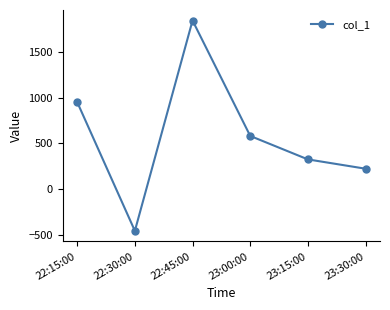

List the labels in order of value, smallest first.

22:30:00, 23:30:00, 23:15:00, 23:00:00, 22:15:00, 22:45:00